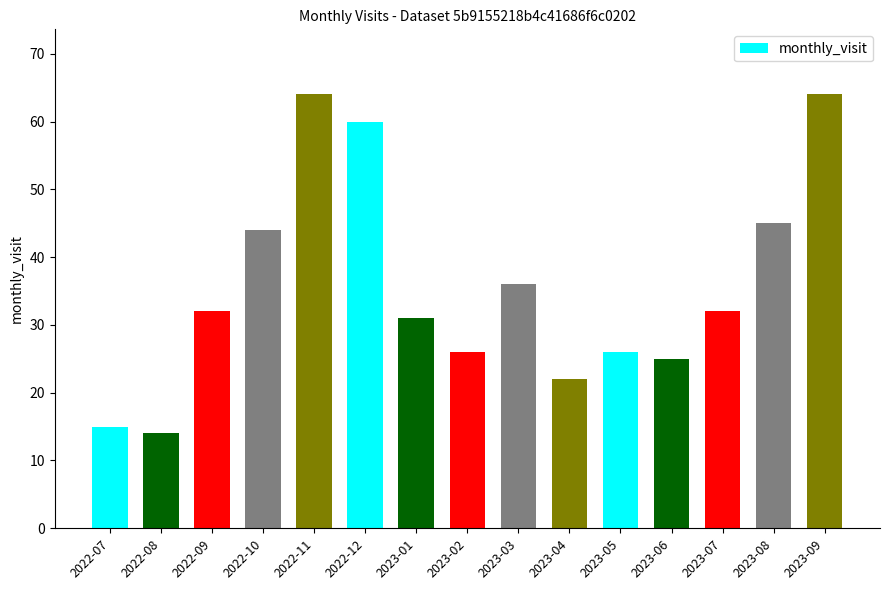

Approximately how many times larger is the value at 2023-03 compared to 2022-12?

0.6